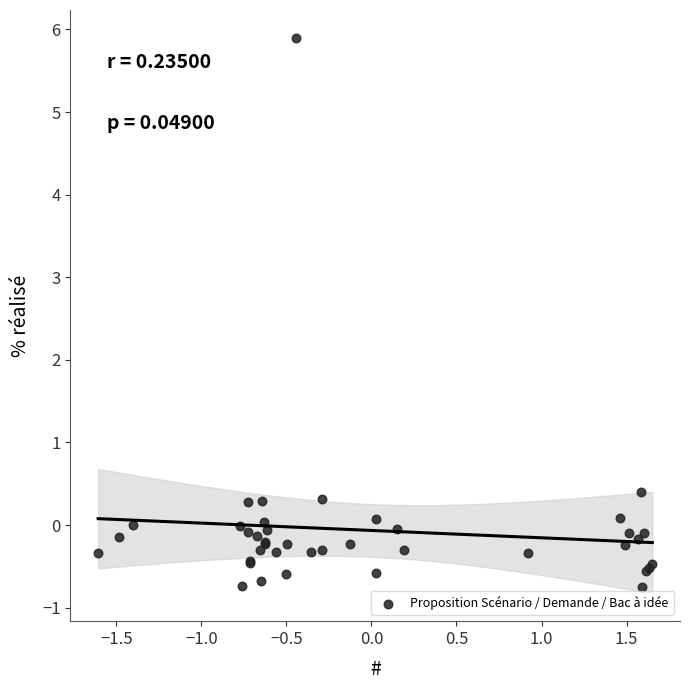

What Y value in the scatter plot is closest to 2?

0.4